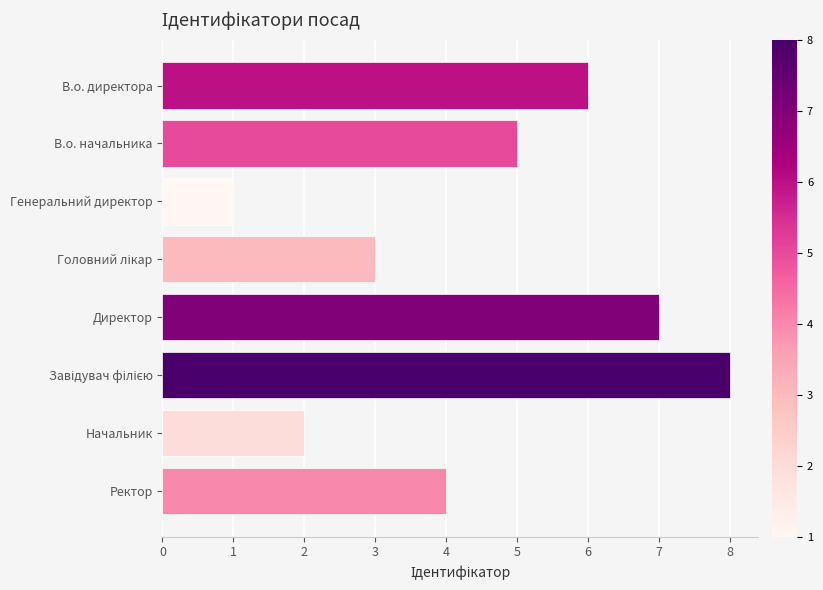

The value at В.о. директора is 6. True or false?

True